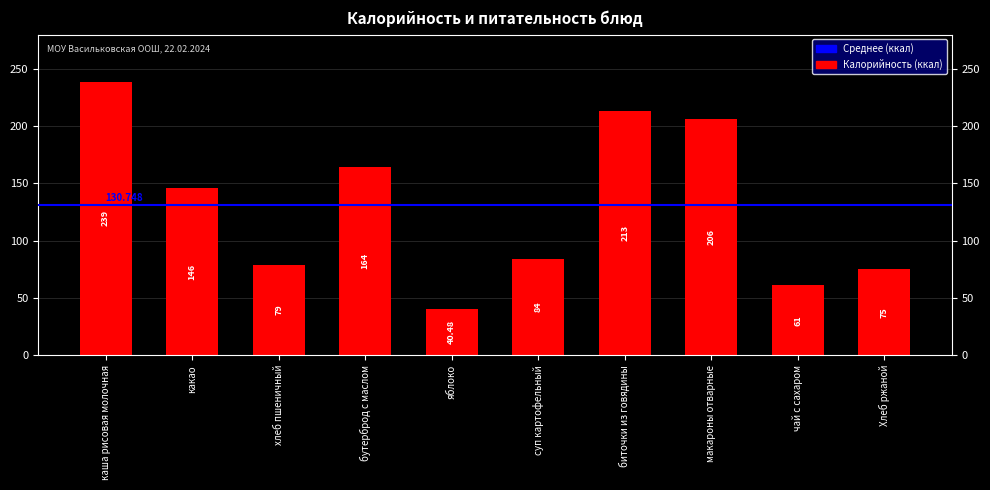

At which label does the data first exceed 146?

каша рисовая молочная